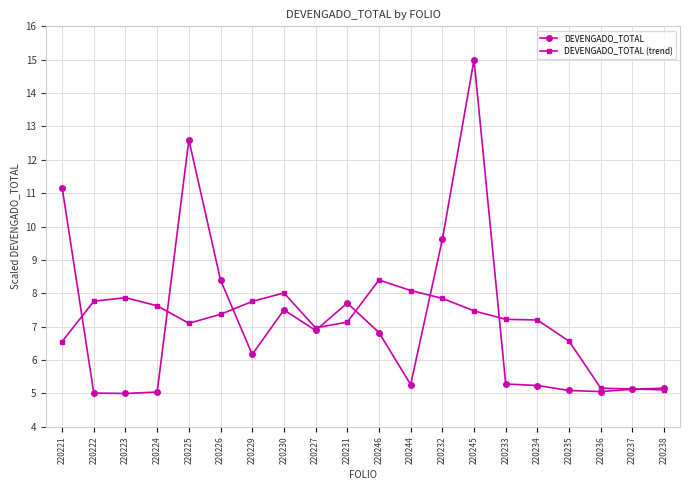

How many data points does each series have?

20